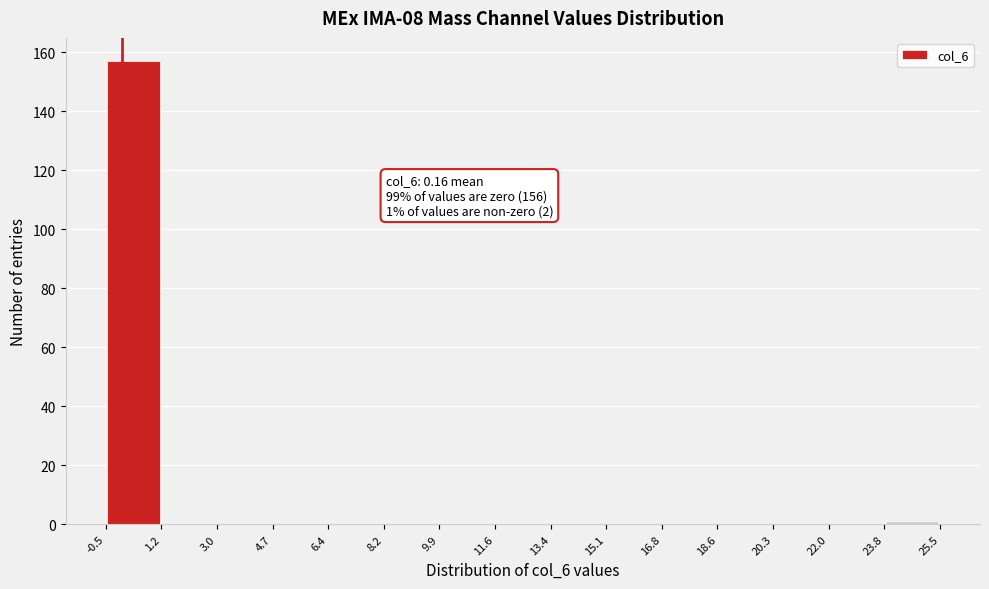

Over which range of the x-axis is the bar tallest?

-0.5 to 1.2